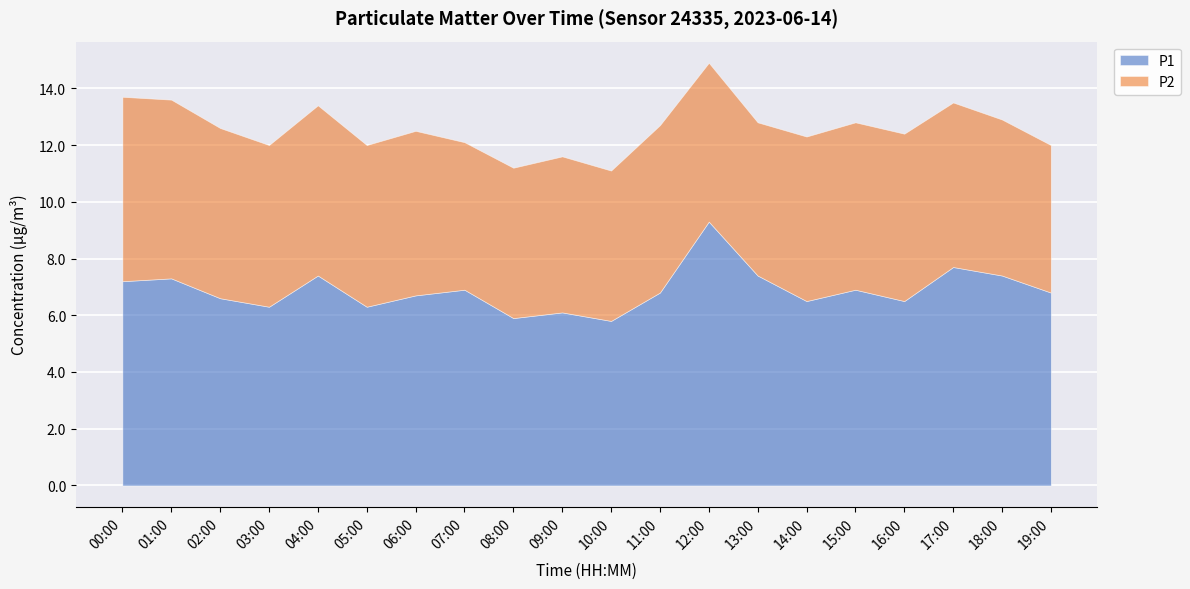

What is the difference between the highest and lowest values at 05:00?

0.6